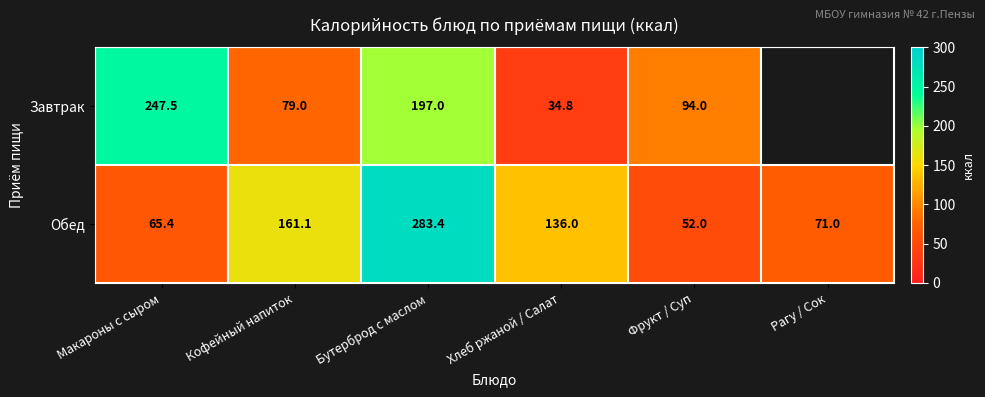

What is the minimum value for Обед?

52.0